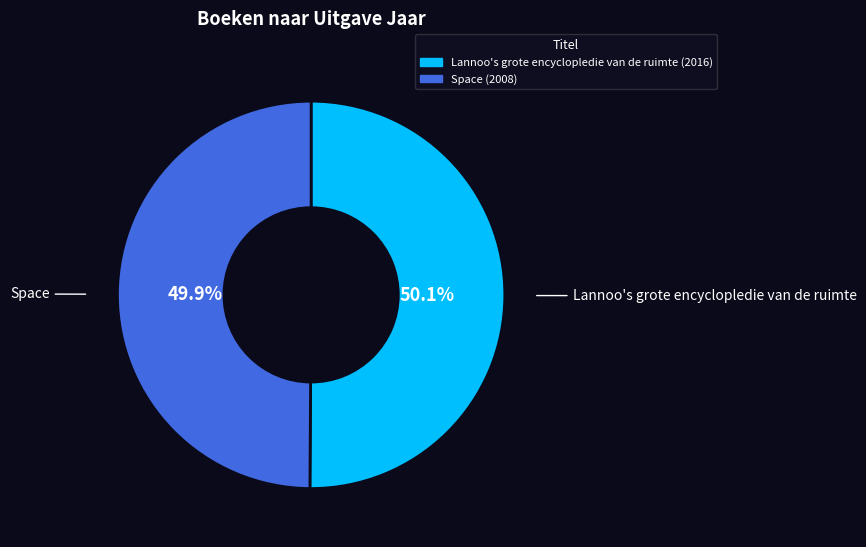

True or false: Space accounts for 36% of the total.

False